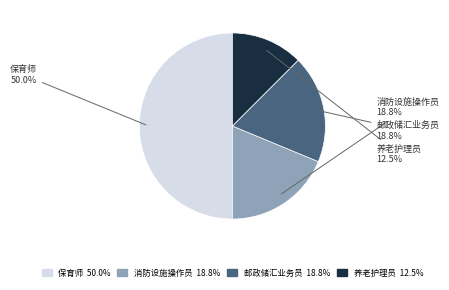

What is the largest slice in the pie chart?

保育师